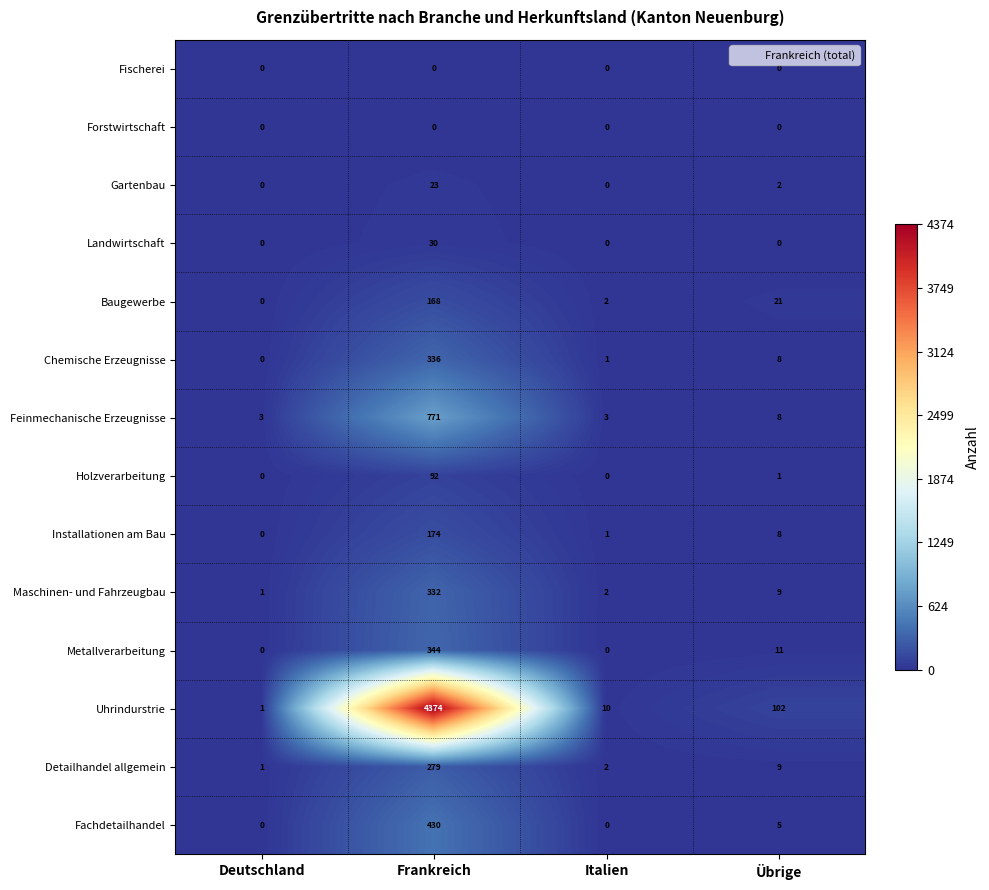

Where does the Chemische Erzeugnisse series first go above 8?

Frankreich